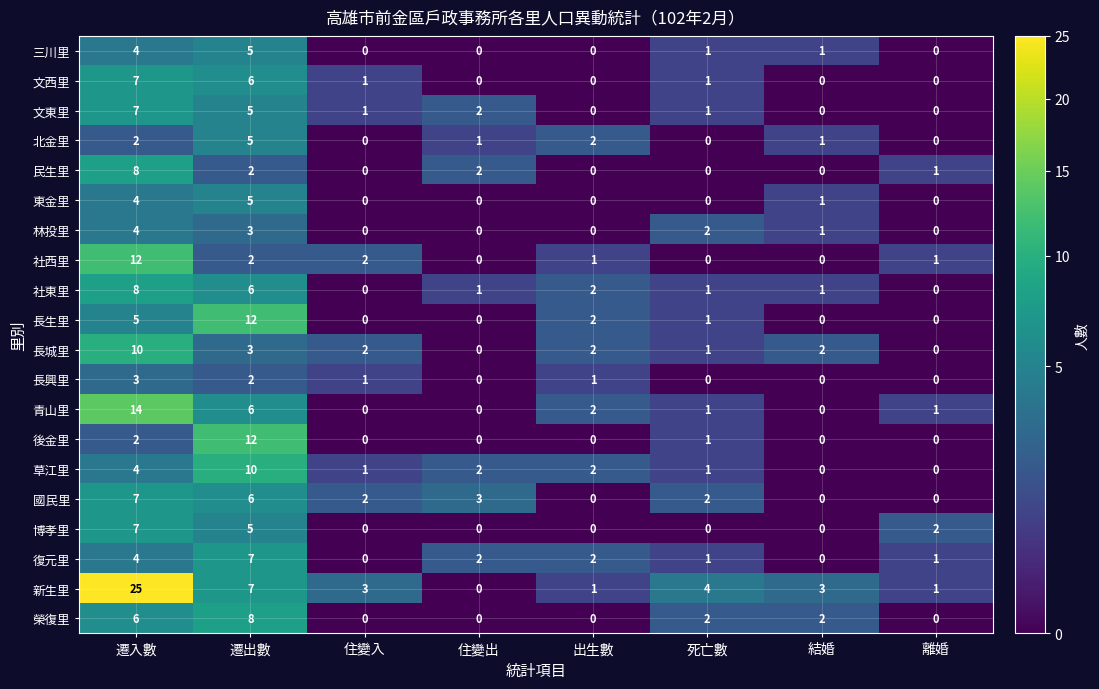

What is the difference between the maximum and minimum values in the 青山里 series?

14